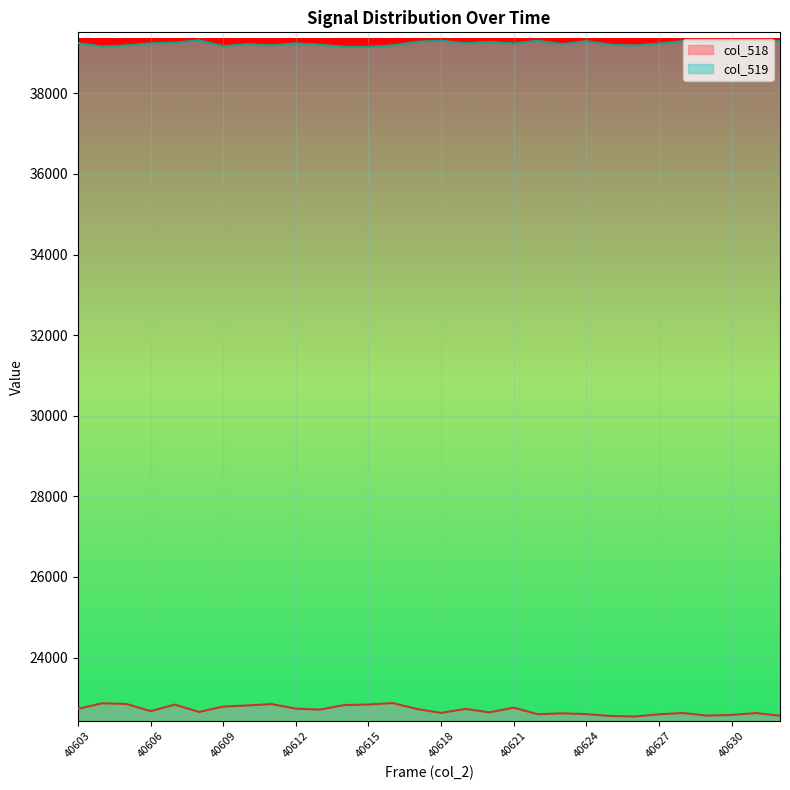

What is the value of the col_519 point at the 24th from the left?

39185